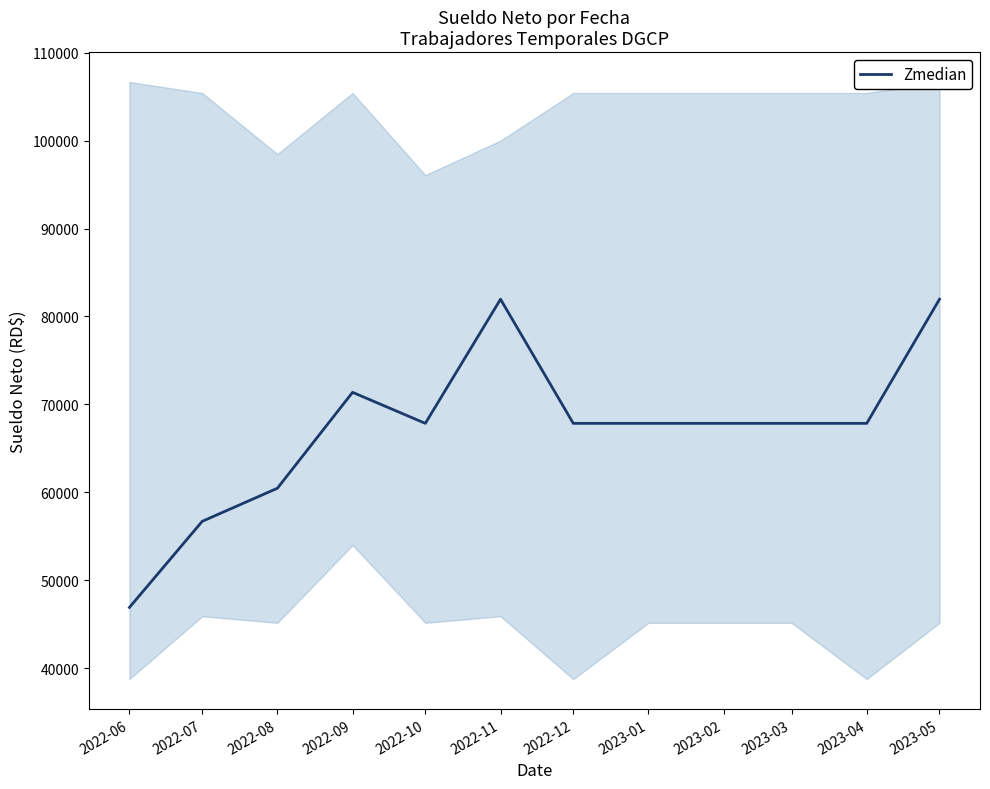

Where is the data nearest to the value 64439?

2022-10